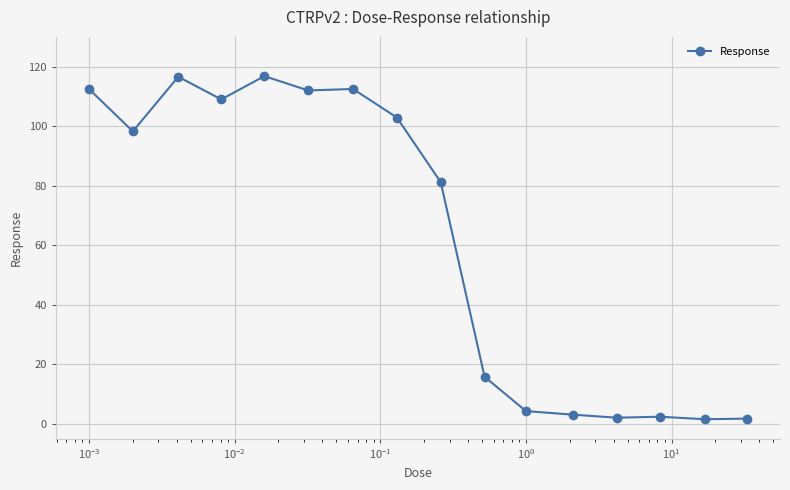

What is the greatest value displayed?

116.8